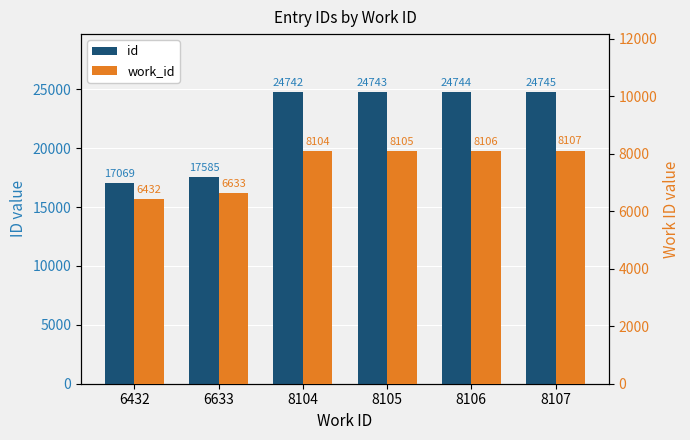

What is the difference between the maximum and second lowest values in the id series?

7160